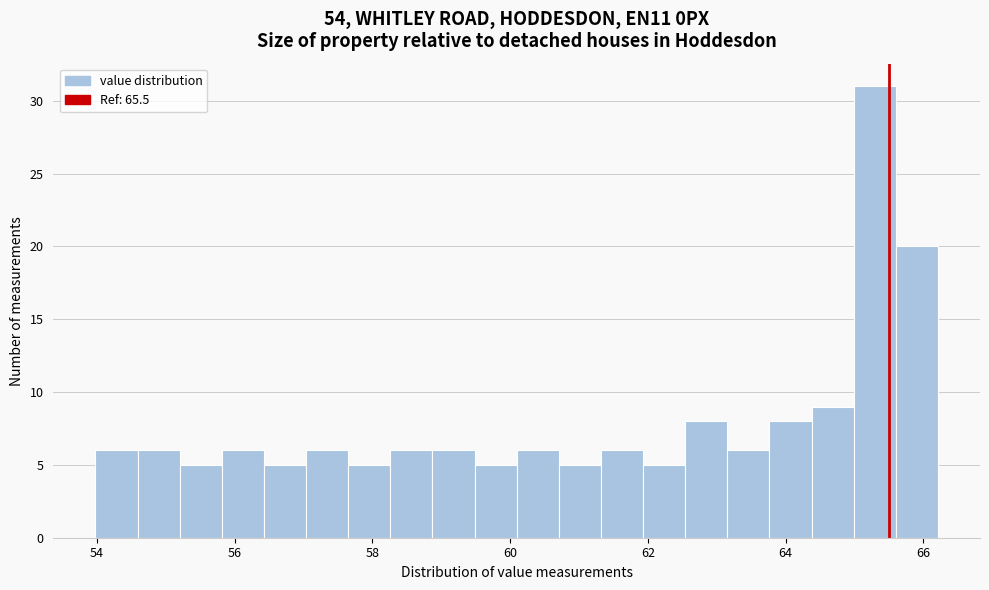

Read against the x-axis, roughly where is the centre of the tallest bar?

65.2